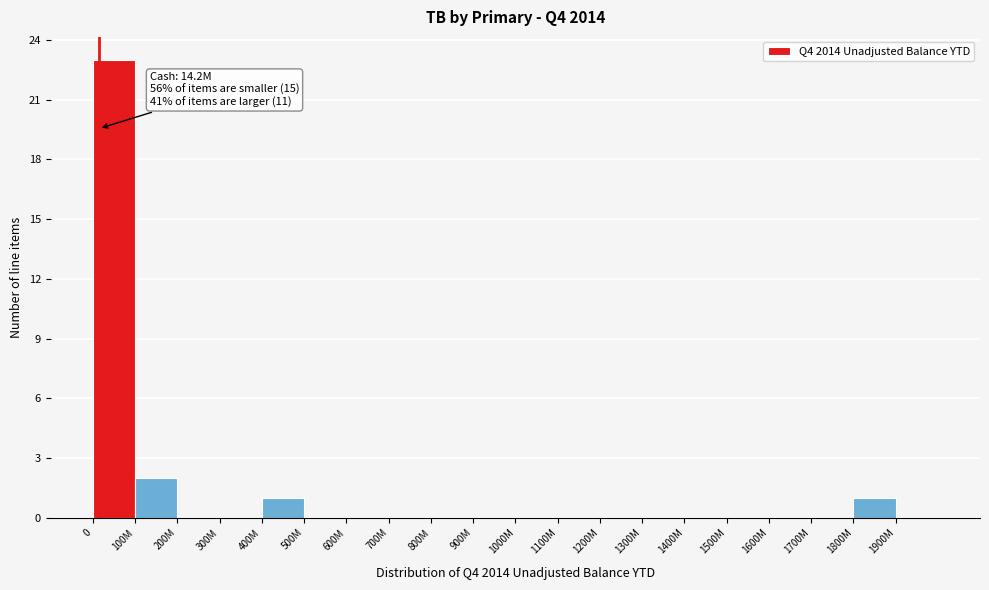

Reading left to right, list all the values displayed in this chart.

0=23	100M=2	200M=0	300M=0	400M=1	500M=0	600M=0	700M=0	800M=0	900M=0	1000M=0	1100M=0	1200M=0	1300M=0	1400M=0	1500M=0	1600M=0	1700M=0	1800M=1	1900M=0